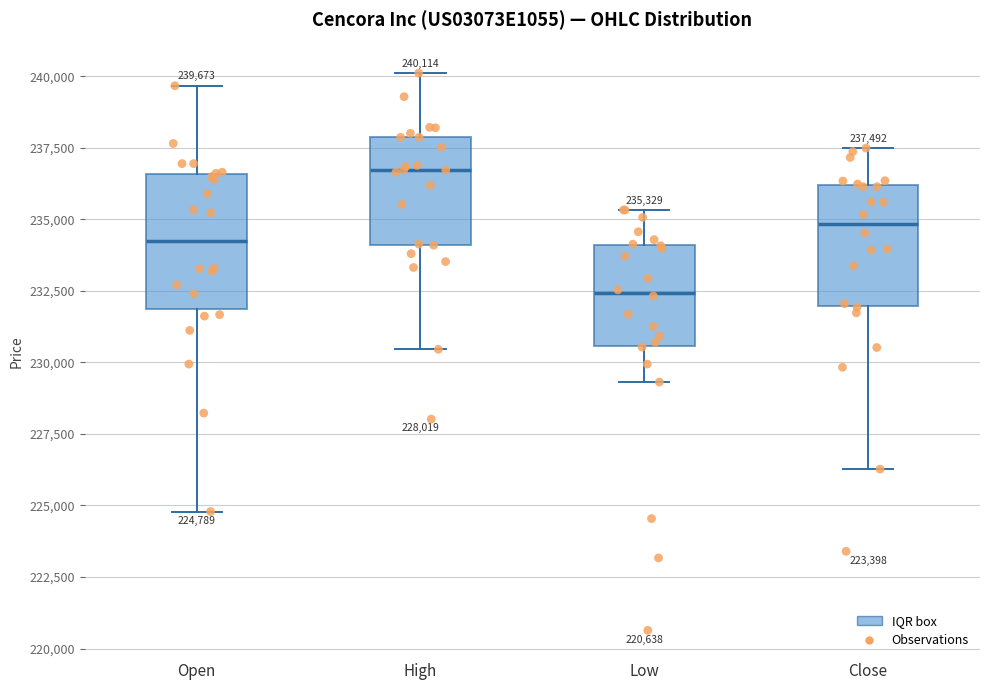

Which box's median line is the highest?

High